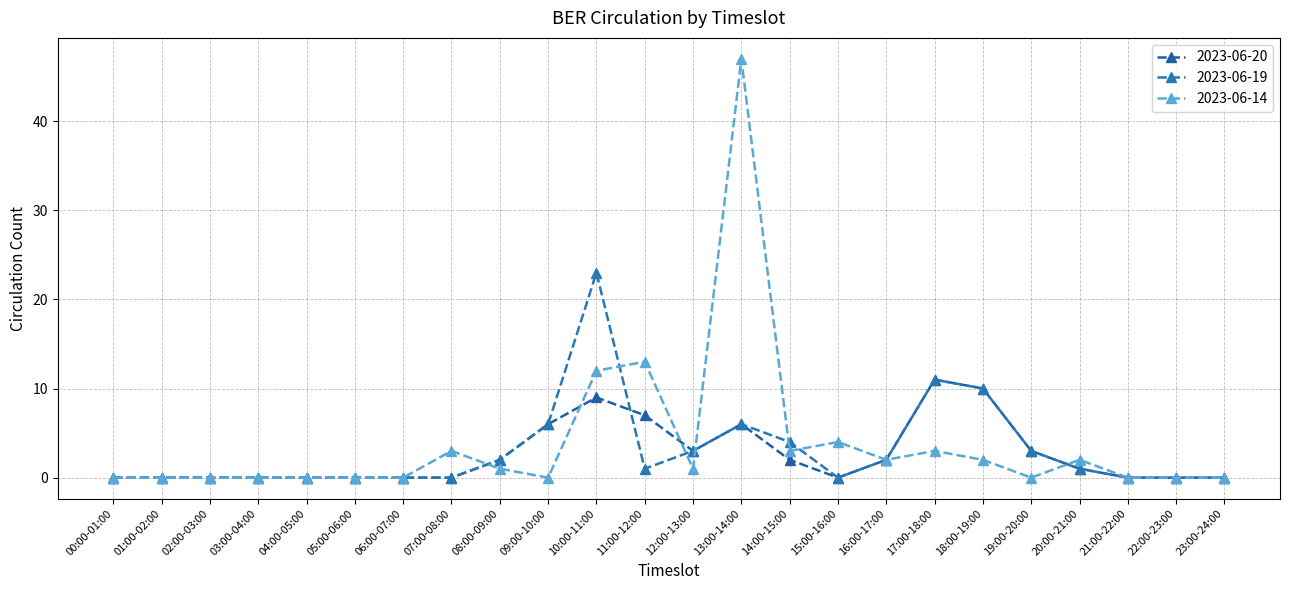

How many times do 2023-06-14 and 2023-06-20 cross each other?

5